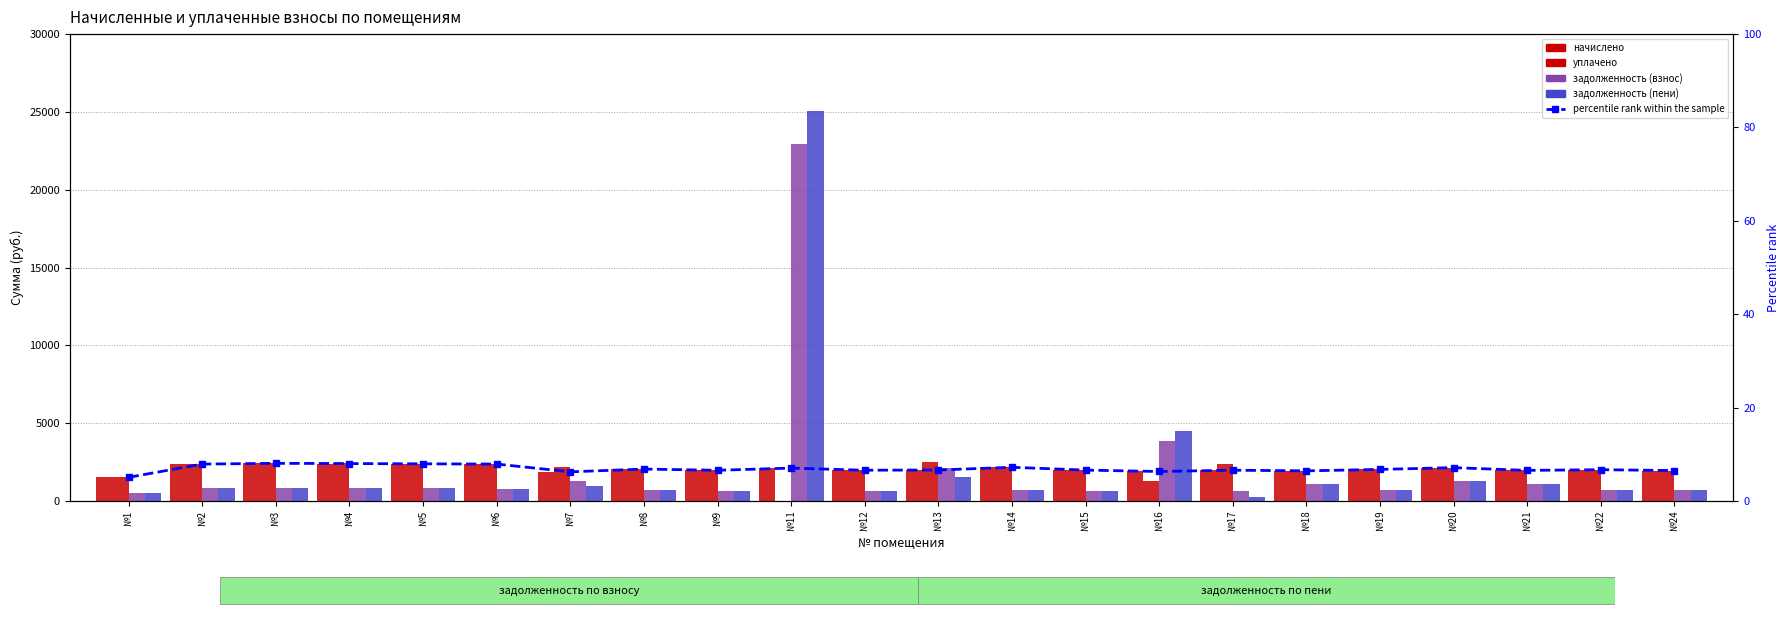

Which has a higher value, №19 or №12?

№19